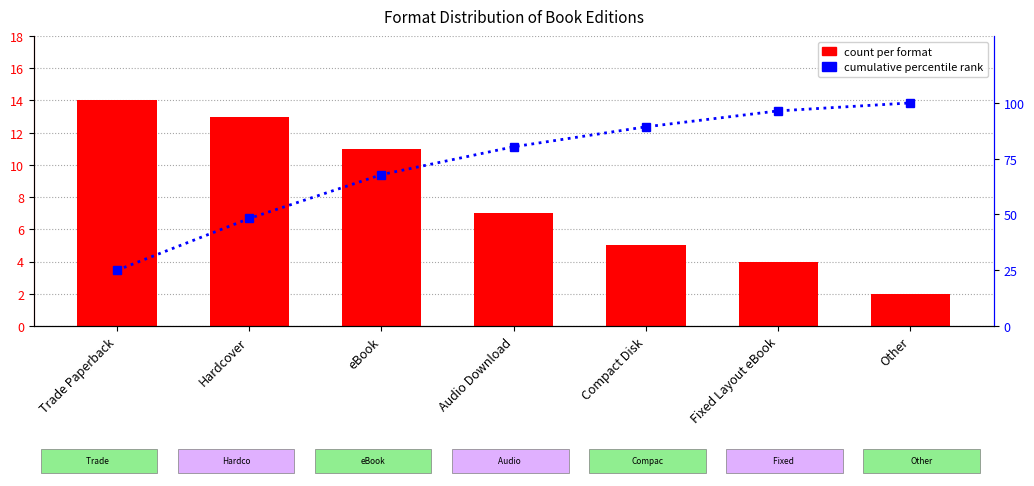

What is the approximate value of count per format at Other?

2.0